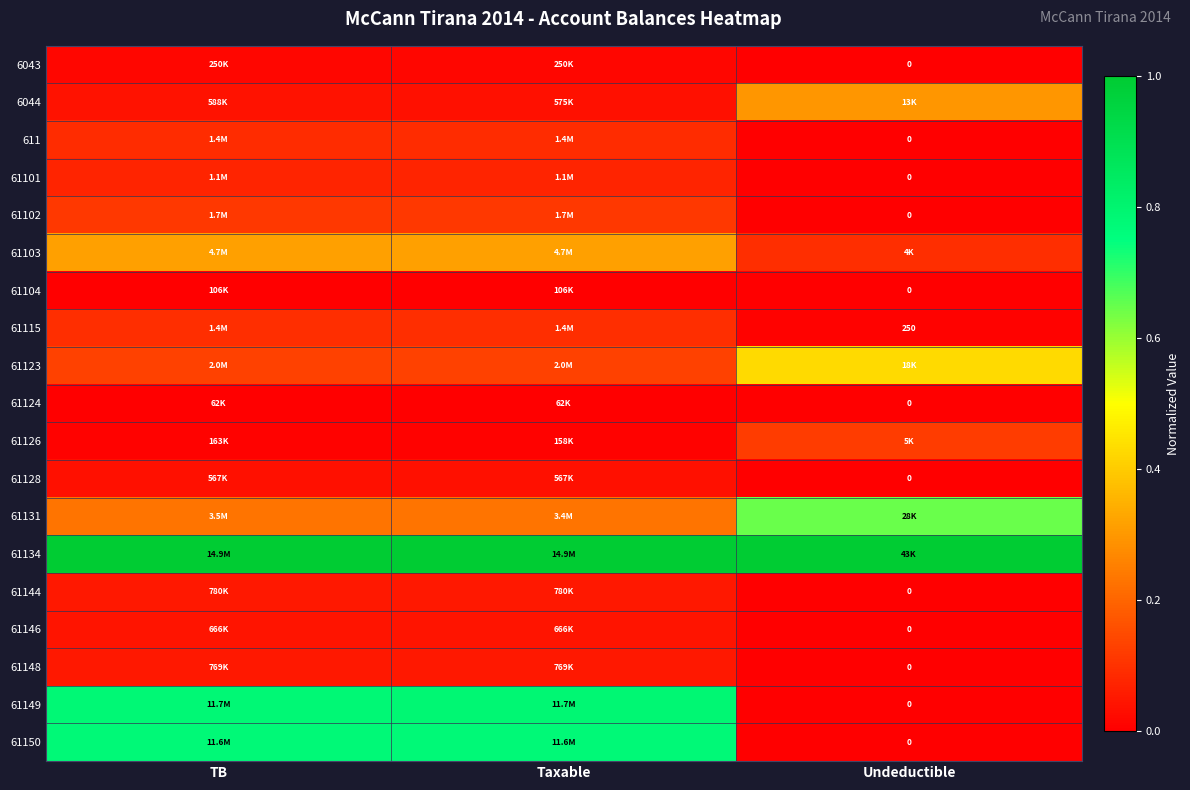

At Taxable, list the series in order from smallest to largest.

61124, 61104, 61126, 6043, 61128, 6044, 61146, 61148, 61144, 61101, 611, 61115, 61102, 61123, 61131, 61103, 61150, 61149, 61134